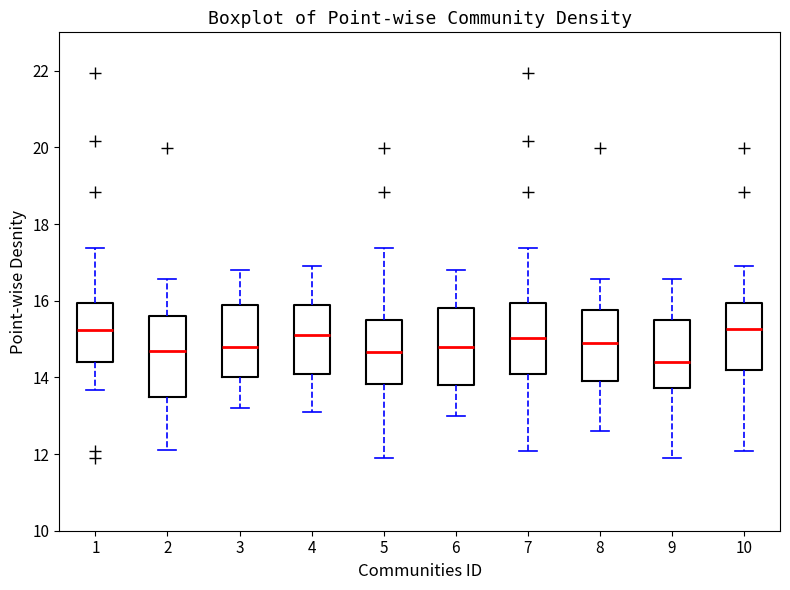

Reading left to right, transcribe this box plot: for each box, give where its median line is, the range the box spans, and where its two whiskers end, as read against the y-axis. The values are not printed on the chart, so give them approximately, as read against the axis.

1: median 15.2, box 14.4 to 16.0, whiskers 13.6 to 17.4
2: median 14.8, box 13.6 to 15.6, whiskers 12.2 to 16.6
3: median 14.8, box 14.0 to 16.0, whiskers 13.2 to 16.8
4: median 15.2, box 14.2 to 16.0, whiskers 13.2 to 17.0
5: median 14.6, box 13.8 to 15.6, whiskers 12.0 to 17.4
6: median 14.8, box 13.8 to 15.8, whiskers 13.0 to 16.8
7: median 15.0, box 14.2 to 16.0, whiskers 12.0 to 17.4
8: median 15.0, box 14.0 to 15.8, whiskers 12.6 to 16.6
9: median 14.4, box 13.8 to 15.6, whiskers 12.0 to 16.6
10: median 15.2, box 14.2 to 16.0, whiskers 12.0 to 17.0